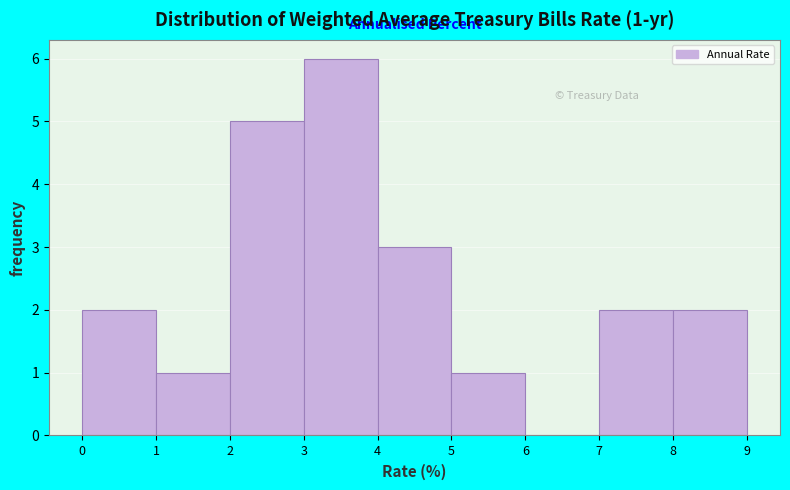

Which range on the x-axis has the tallest bar?

3 to 4